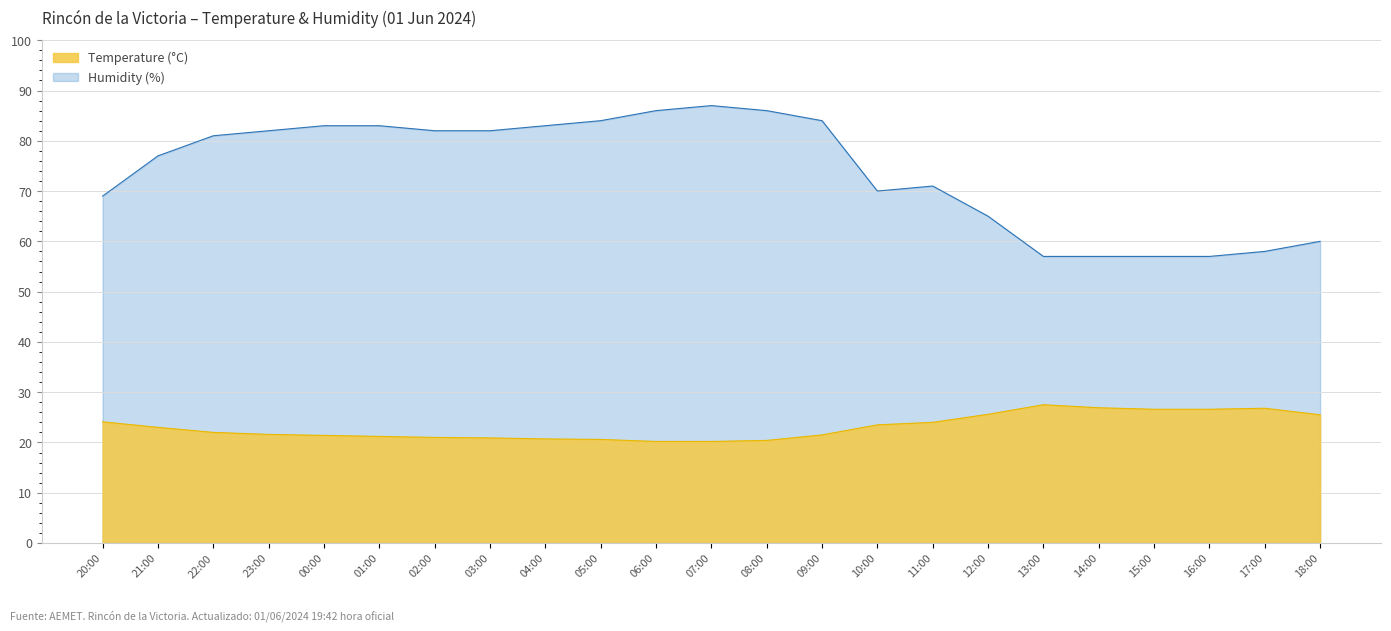

In Humidity (%), how many points are higher than both neighbors (excluding endpoints)?

2